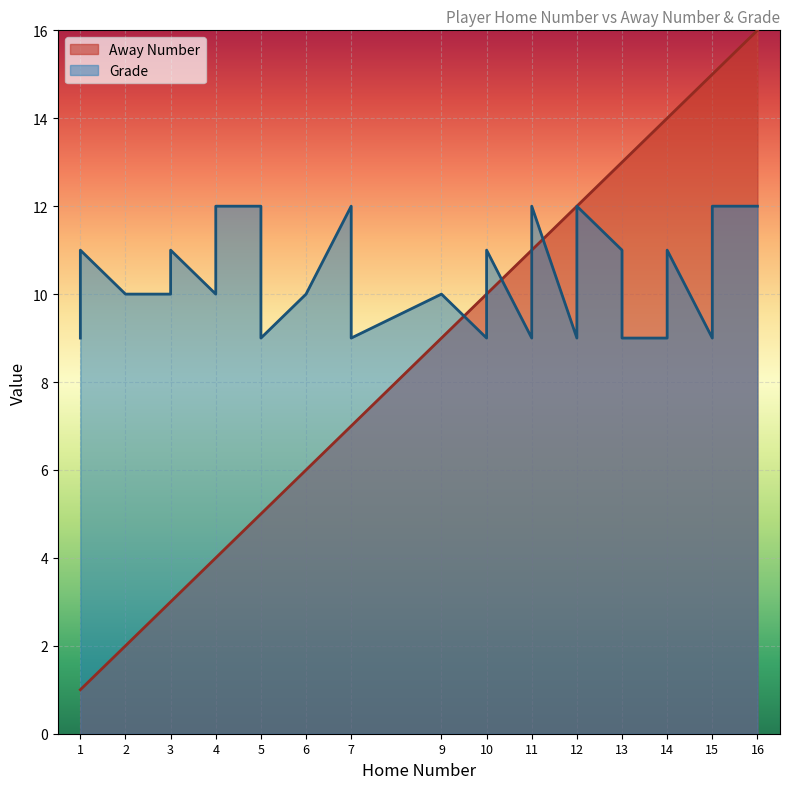

Which series has the largest total across all categories?

Grade